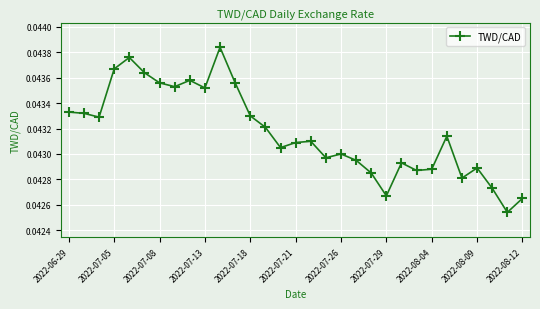

Count the values in the range 0 to 1.

31